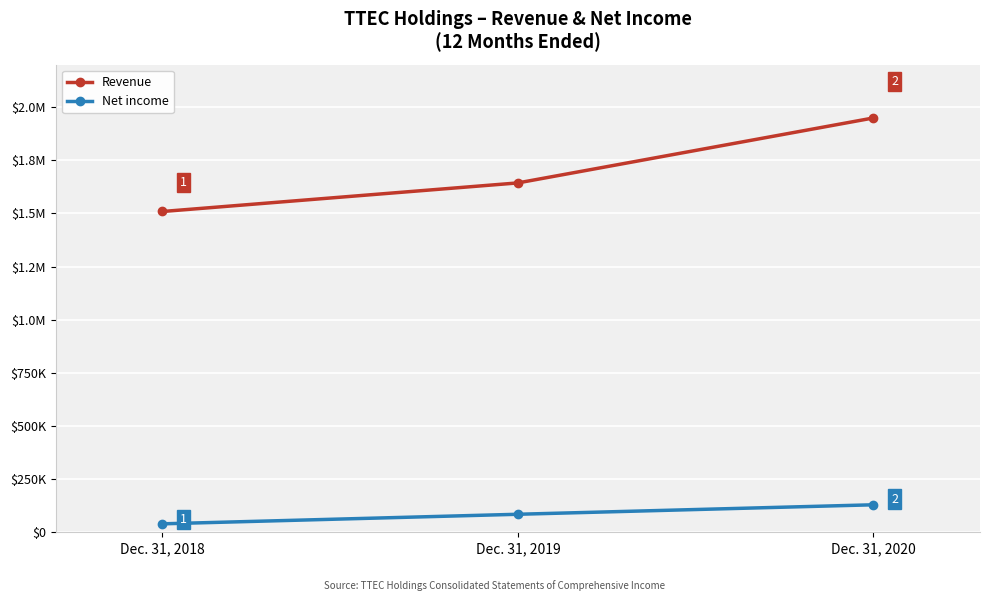

What are all the series names shown in the legend?

Revenue, Net income